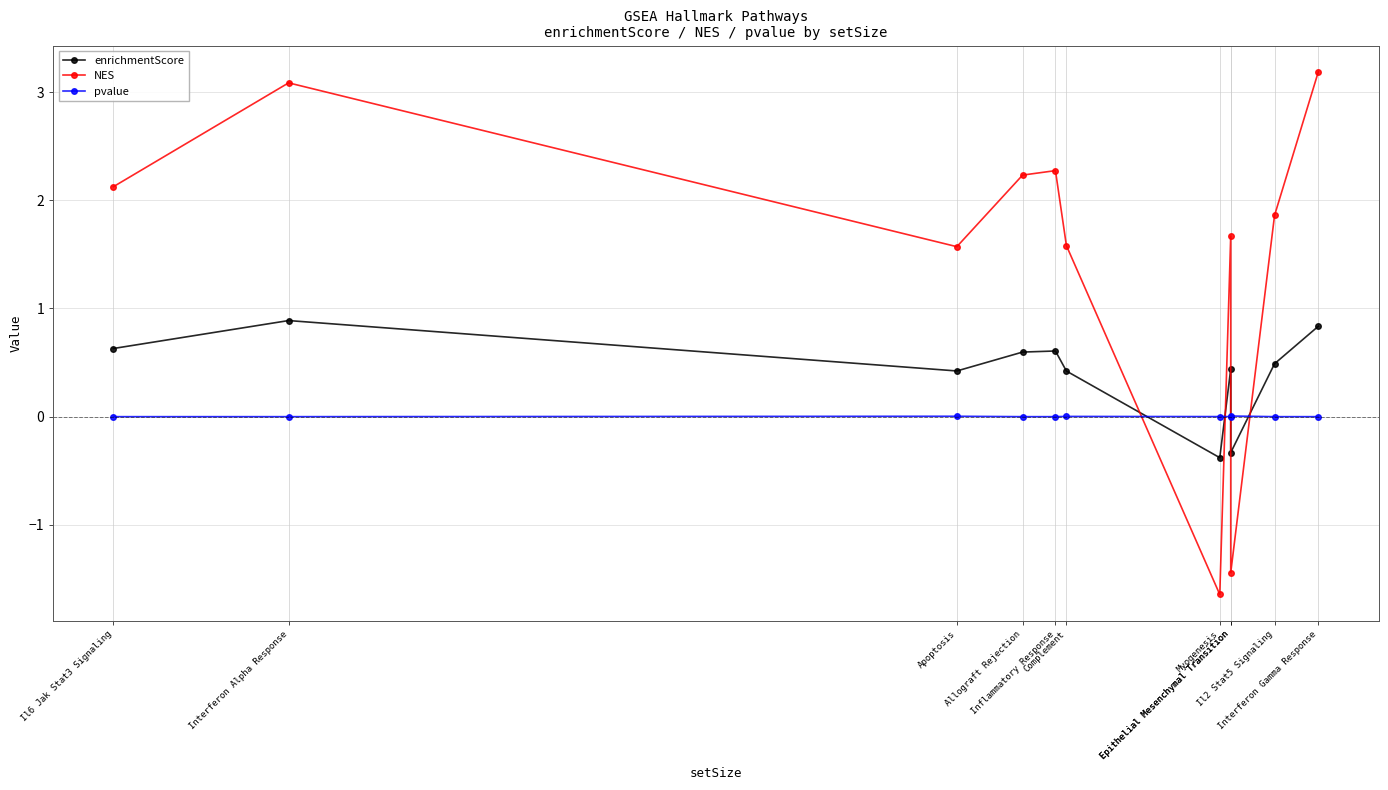

Reading right to left, what are all the values shown in this chart?

enrichmentScore: Interferon Gamma Response=0.8	Il2 Stat5 Signaling=0.5	Epithelial Mesenchymal Transition=-0.3	Epithelial Mesenchymal Transition=0.4	Myogenesis=-0.4	Complement=0.4	Inflammatory Response=0.6	Allograft Rejection=0.6	Apoptosis=0.4	Interferon Alpha Response=0.9	Il6 Jak Stat3 Signaling=0.6
NES: Interferon Gamma Response=3.2	Il2 Stat5 Signaling=1.9	Epithelial Mesenchymal Transition=-1.4	Epithelial Mesenchymal Transition=1.7	Myogenesis=-1.6	Complement=1.6	Inflammatory Response=2.3	Allograft Rejection=2.2	Apoptosis=1.6	Interferon Alpha Response=3.1	Il6 Jak Stat3 Signaling=2.1
pvalue: Interferon Gamma Response=0.0	Il2 Stat5 Signaling=0.0	Epithelial Mesenchymal Transition=0.0	Epithelial Mesenchymal Transition=0.0	Myogenesis=0.0	Complement=0.0	Inflammatory Response=0.0	Allograft Rejection=0.0	Apoptosis=0.0	Interferon Alpha Response=0.0	Il6 Jak Stat3 Signaling=0.0